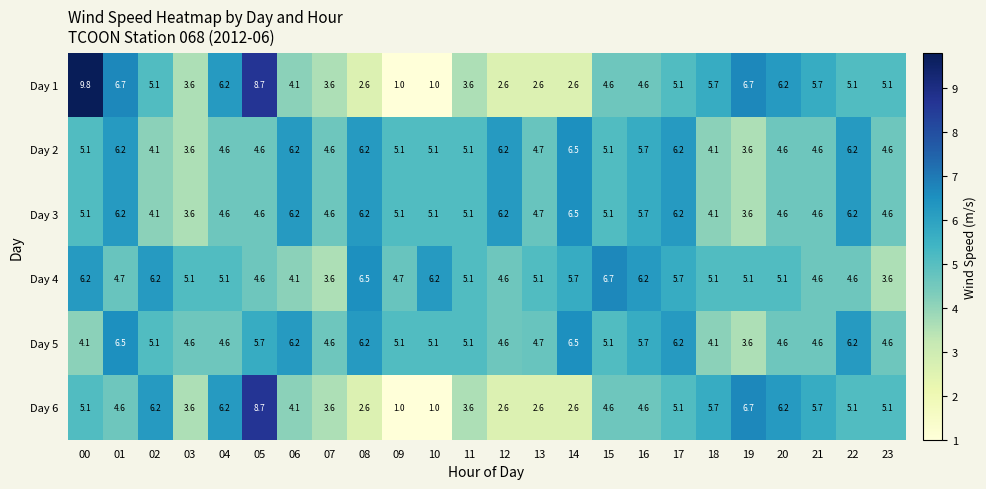

At which label is Day 6 closest to 4?

06